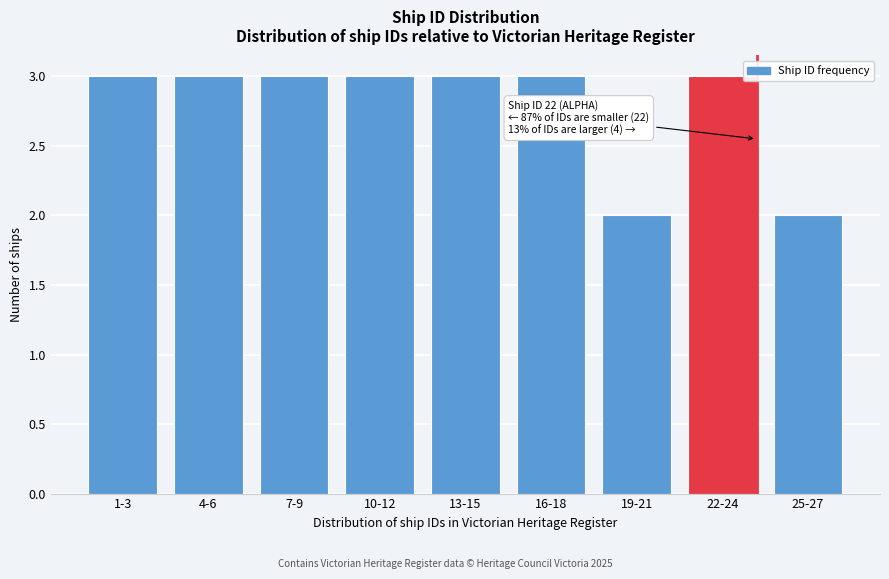

Reading right to left, transcribe all the data shown in this chart.

2	3	2	3	3	3	3	3	3